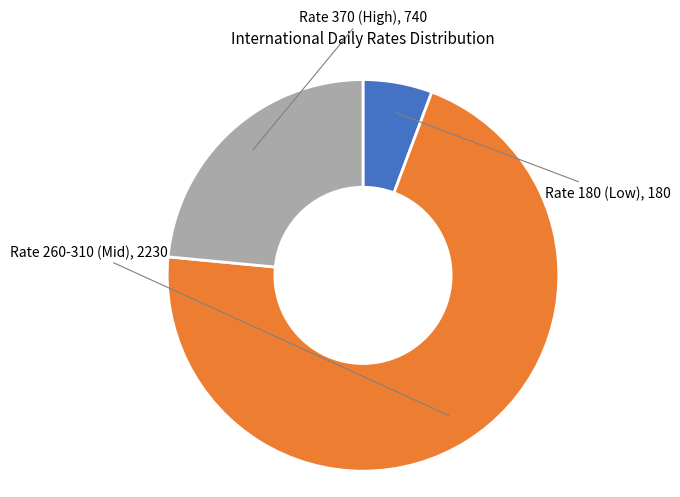

Is there a majority slice in this chart?

Yes